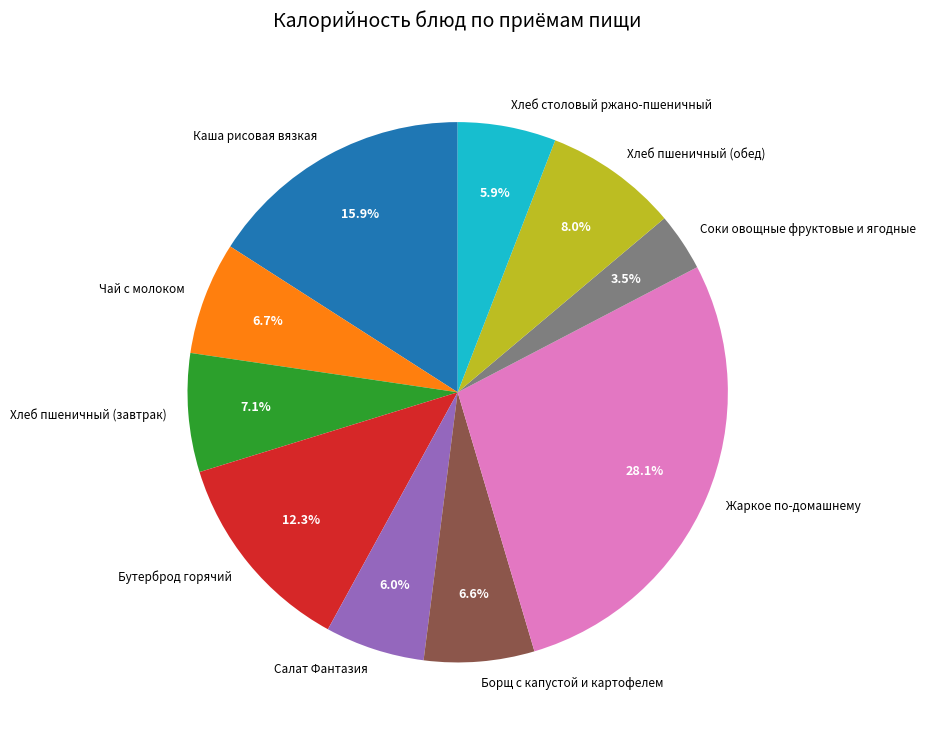

Between Бутерброд горячий and Борщ с капустой и картофелем, which is larger?

Бутерброд горячий